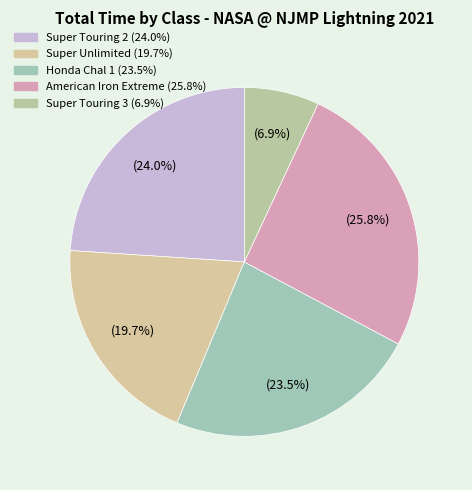

How many slices are in this pie chart?

5